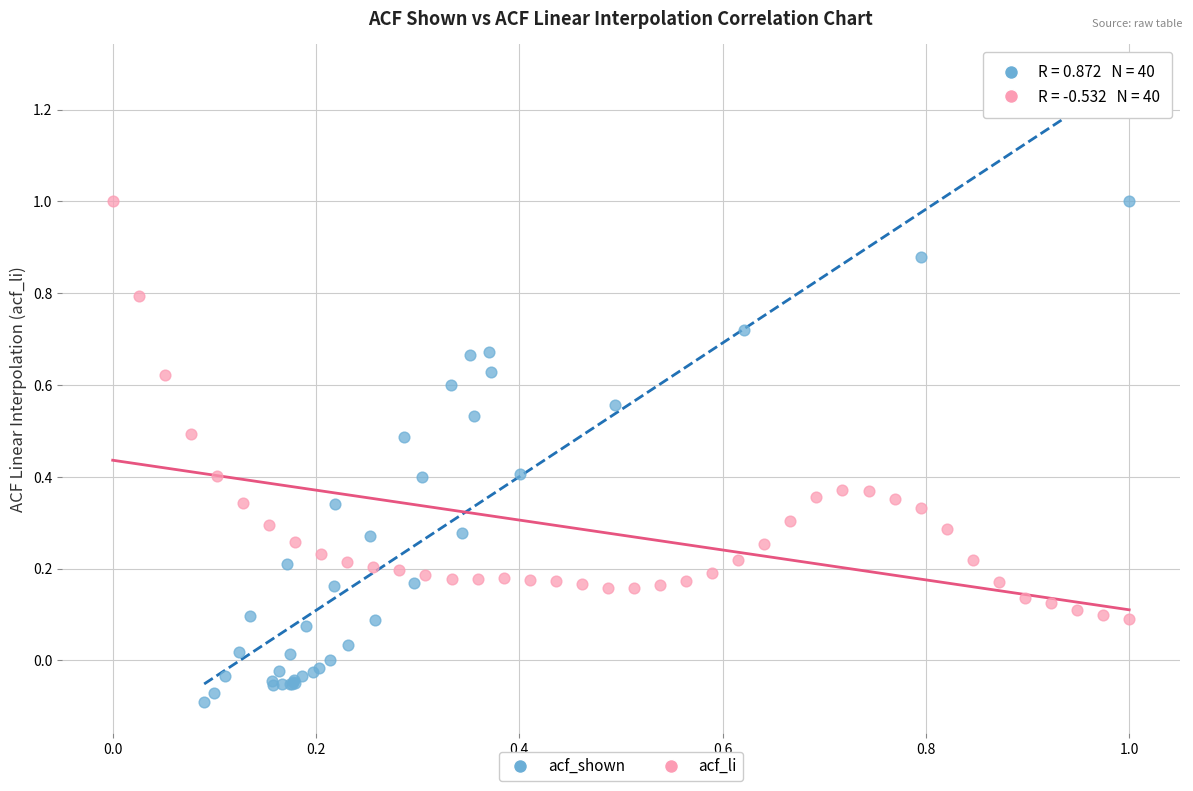

Which series contains the lowest Y value?

acf_shown